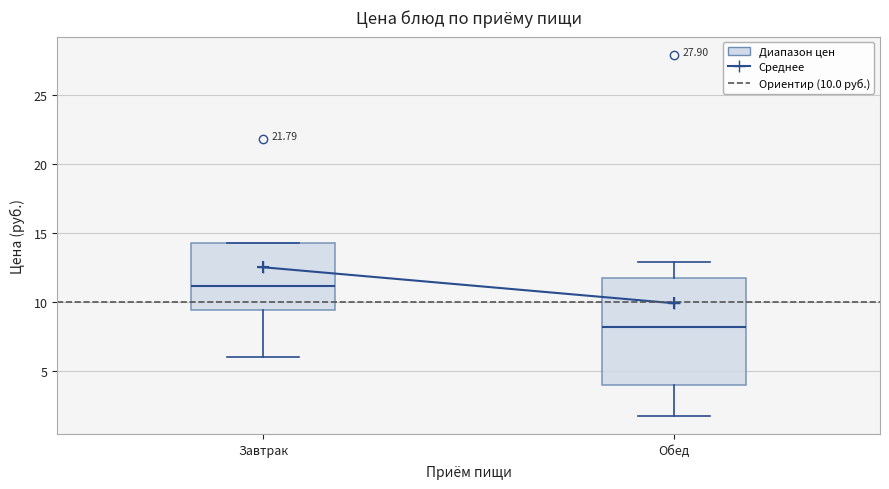

Reading left to right, transcribe this box plot: for each box, give where its median line is, the range the box spans, and where its two whiskers end, as read against the y-axis. The values are not printed on the chart, so give them approximately, as read against the axis.

Завтрак: median 11.0, box 9.5 to 14.5, whiskers 6.0 to 14.5
Обед: median 8.0, box 4.0 to 11.5, whiskers 2.0 to 13.0